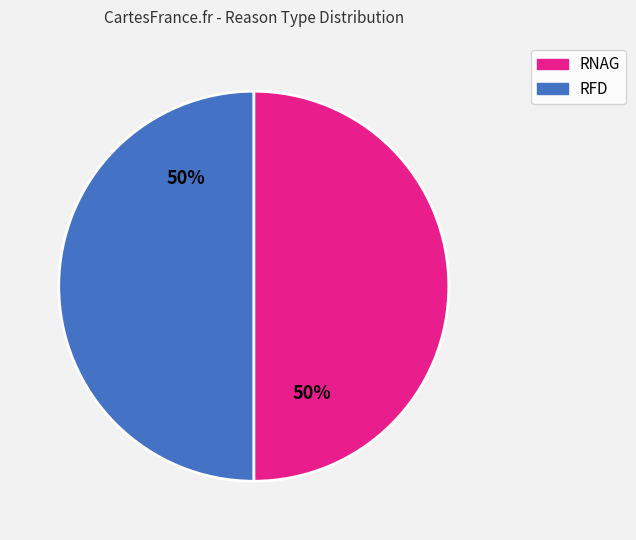

To the nearest percent, what is the combined percentage of RNAG and RFD?

100%